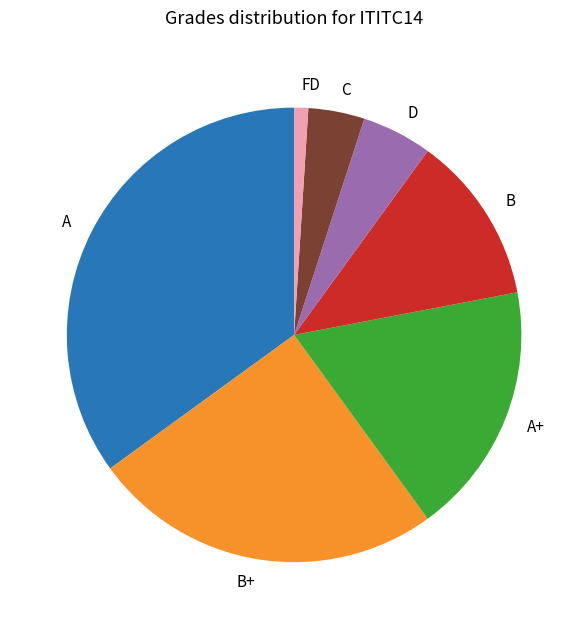

Is there a majority slice in this chart?

No